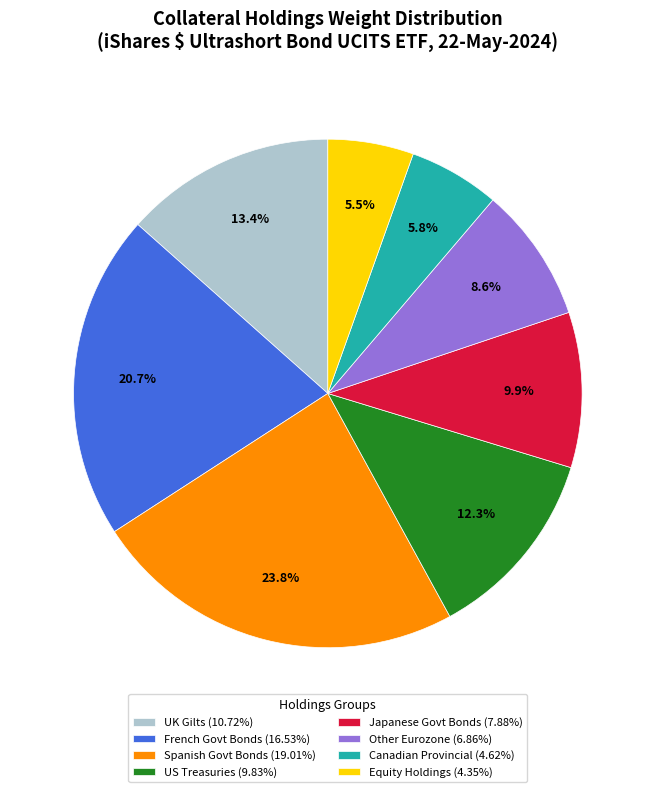

Does Other Eurozone (6.86%) represent more than half of the total?

No